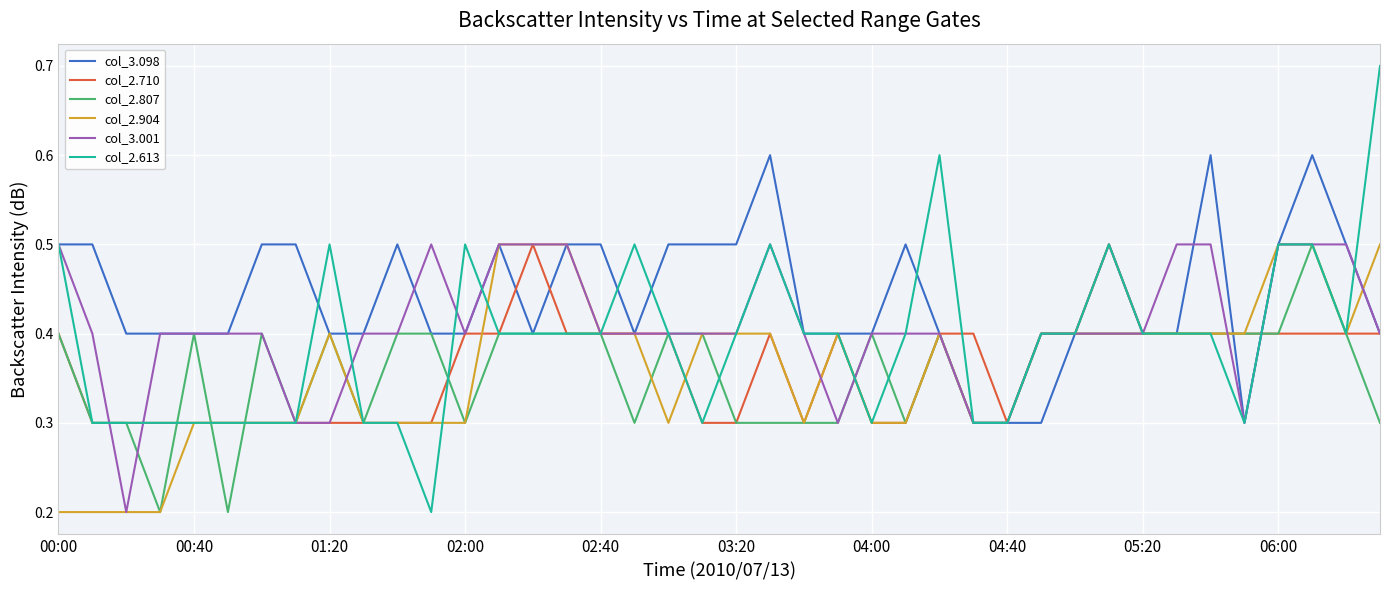

Which series has the largest range (max minus min)?

col_2.613